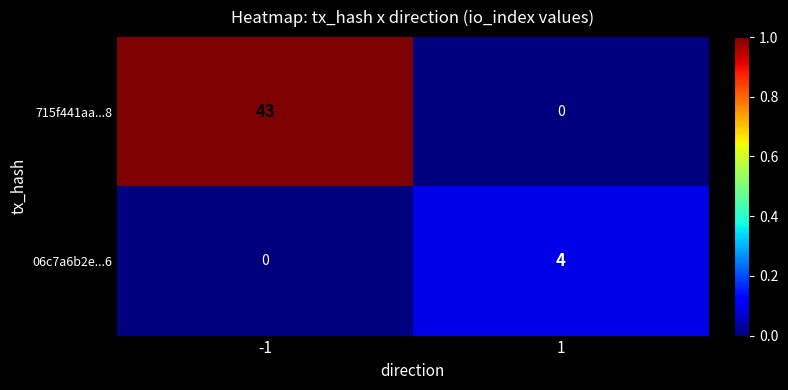

Reading right to left, transcribe all the data shown in this chart.

715f441aa...8: 1=0	-1=43
06c7a6b2e...6: 1=4	-1=0